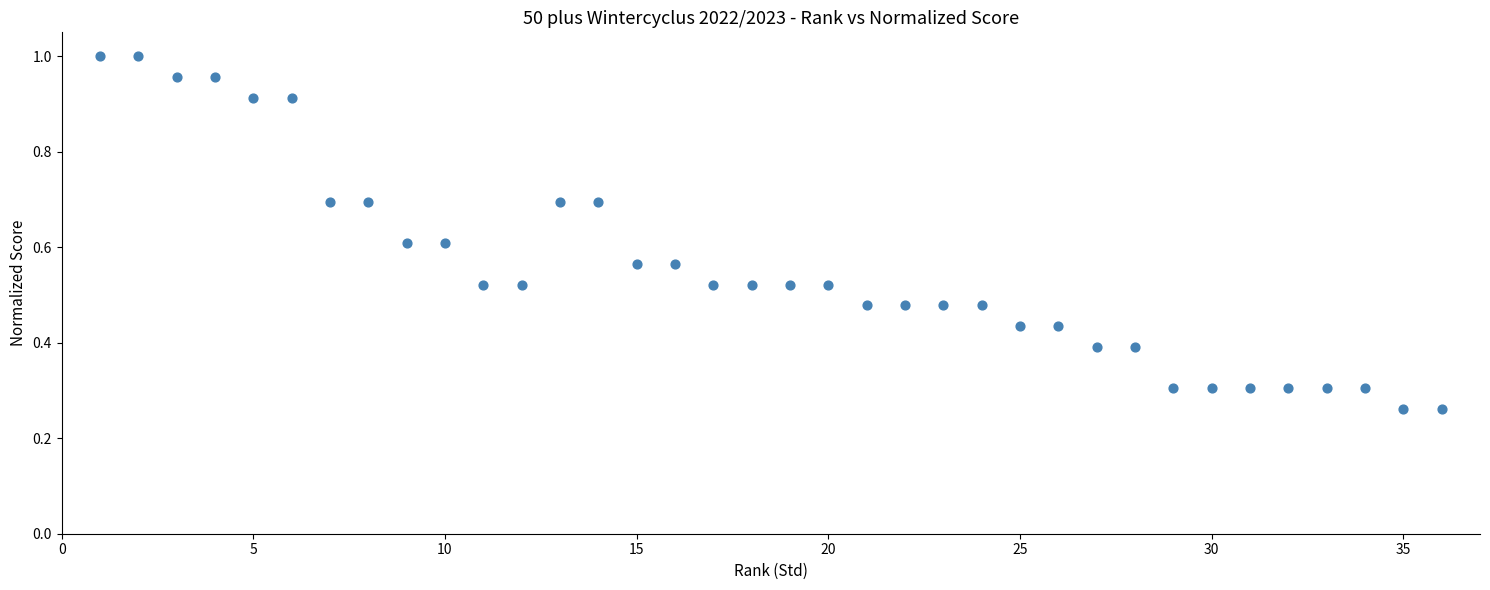

What is the range of X values (max minus min)?

35.0